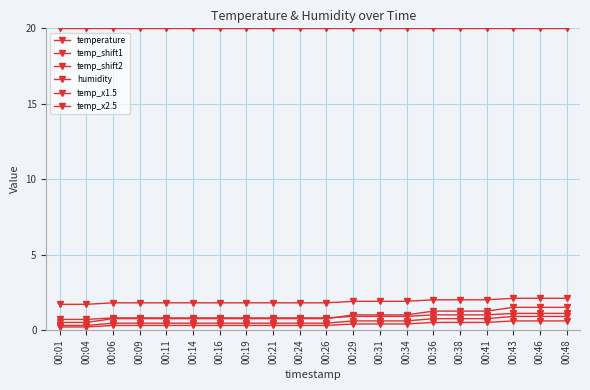

What is the total value across all series at 00:04?

23.4